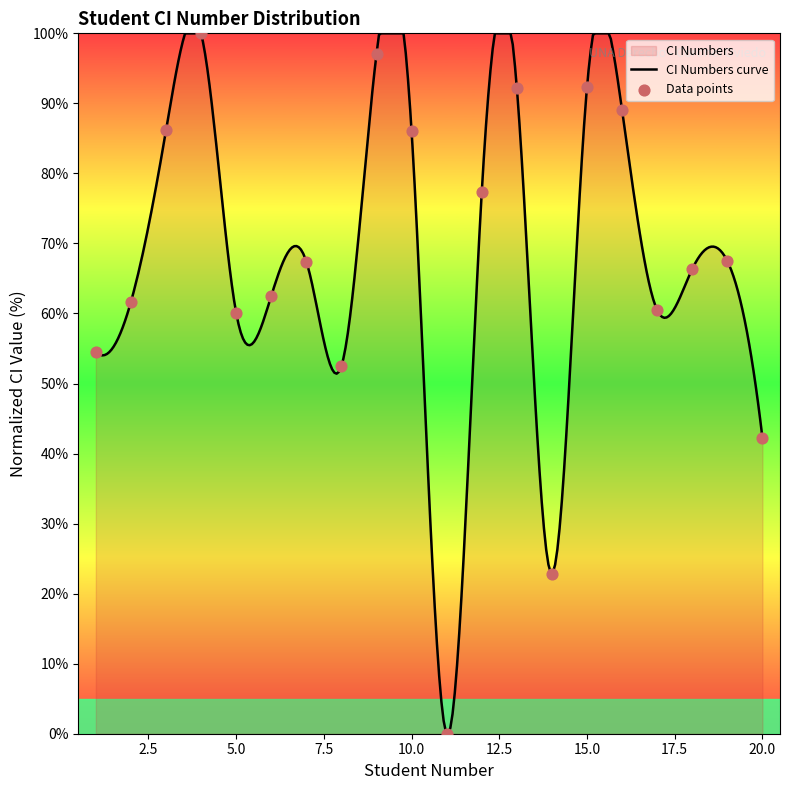

What is the ratio of the value at 7 to the value at 1?

1.2